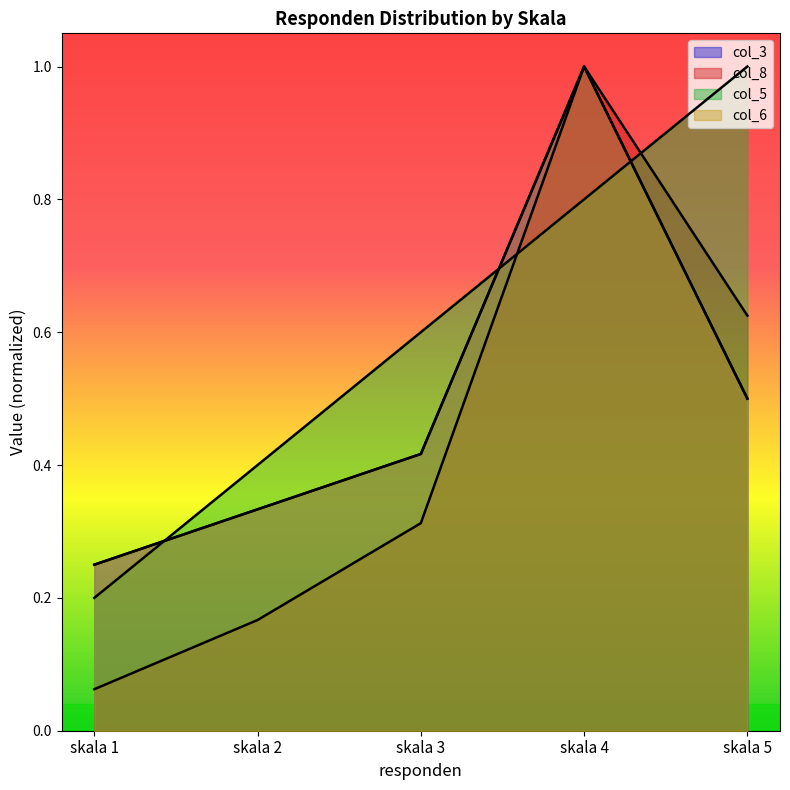

How many times do col_5 and col_8 cross each other?

2